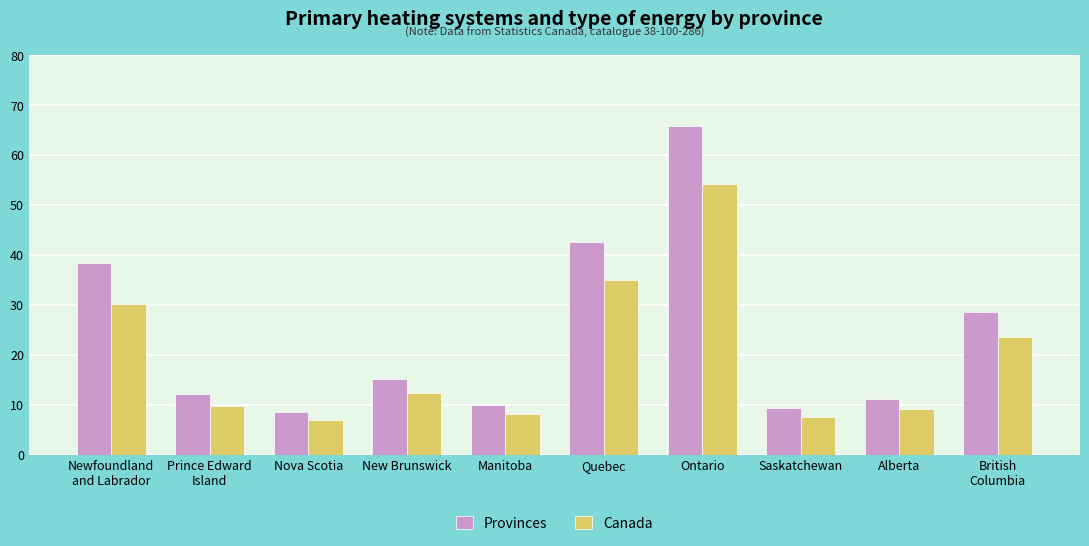

At which category is the sum across all series the highest?

Ontario